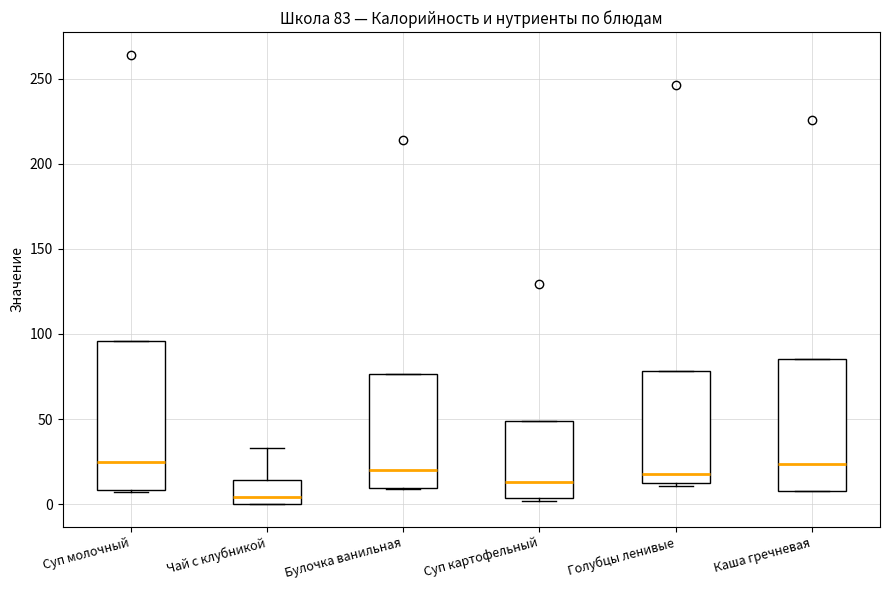

Comparing the boxes themselves (not the whiskers), which one is the tallest?

Суп молочный